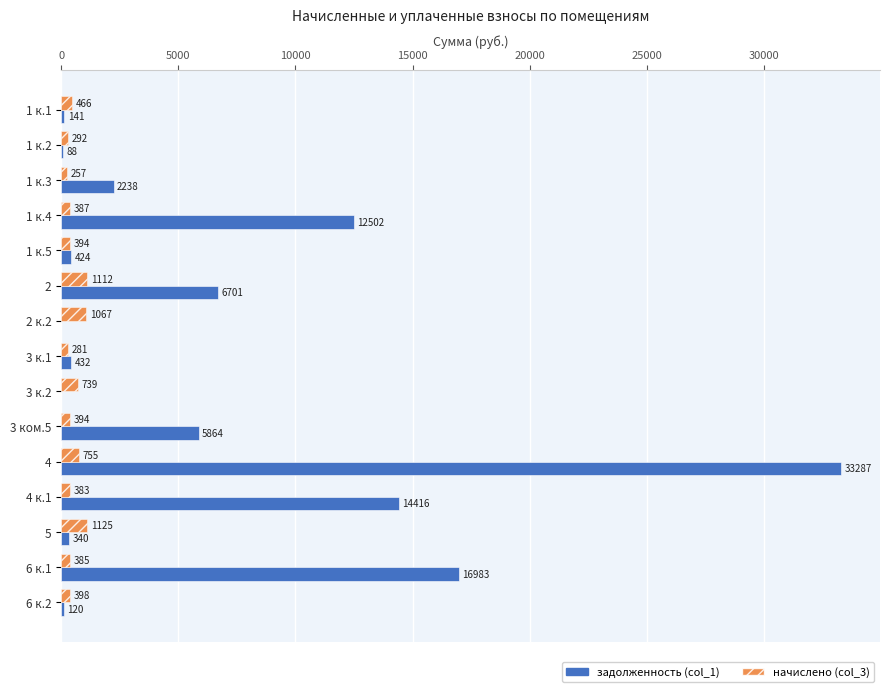

The value of задолженность (col_1) at 3 к.2 is -10682.2. True or false?

False